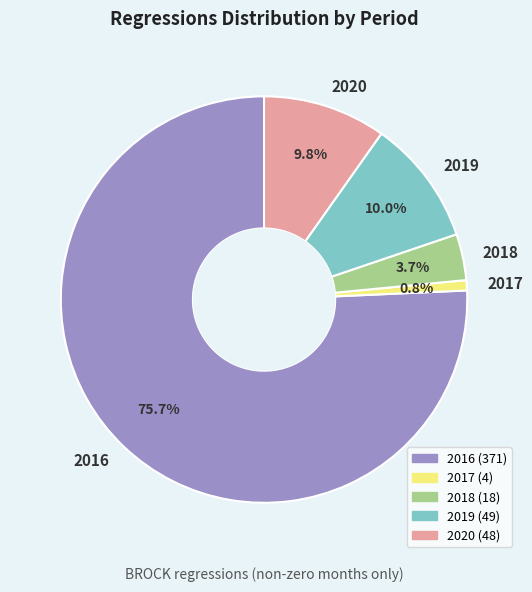

How many slices are in this pie chart?

5